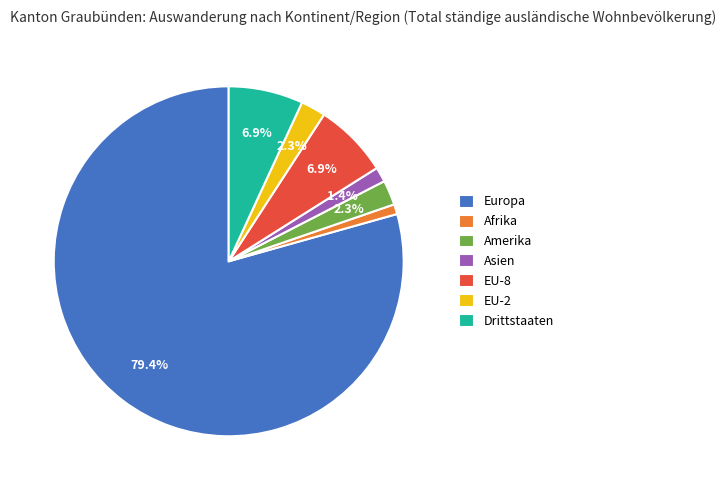

Which has a higher value, EU-8 or EU-2?

EU-8